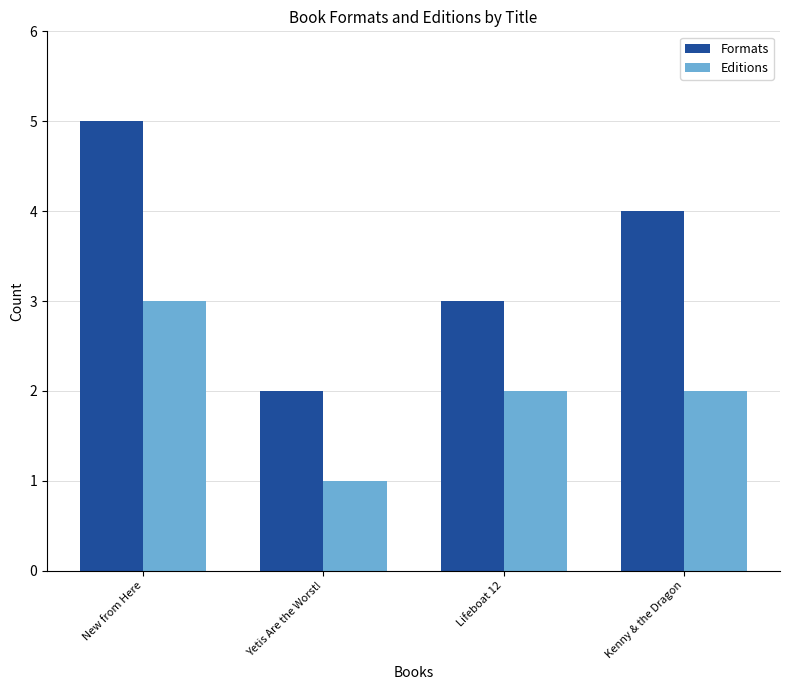

How many distinct data groups are displayed?

2